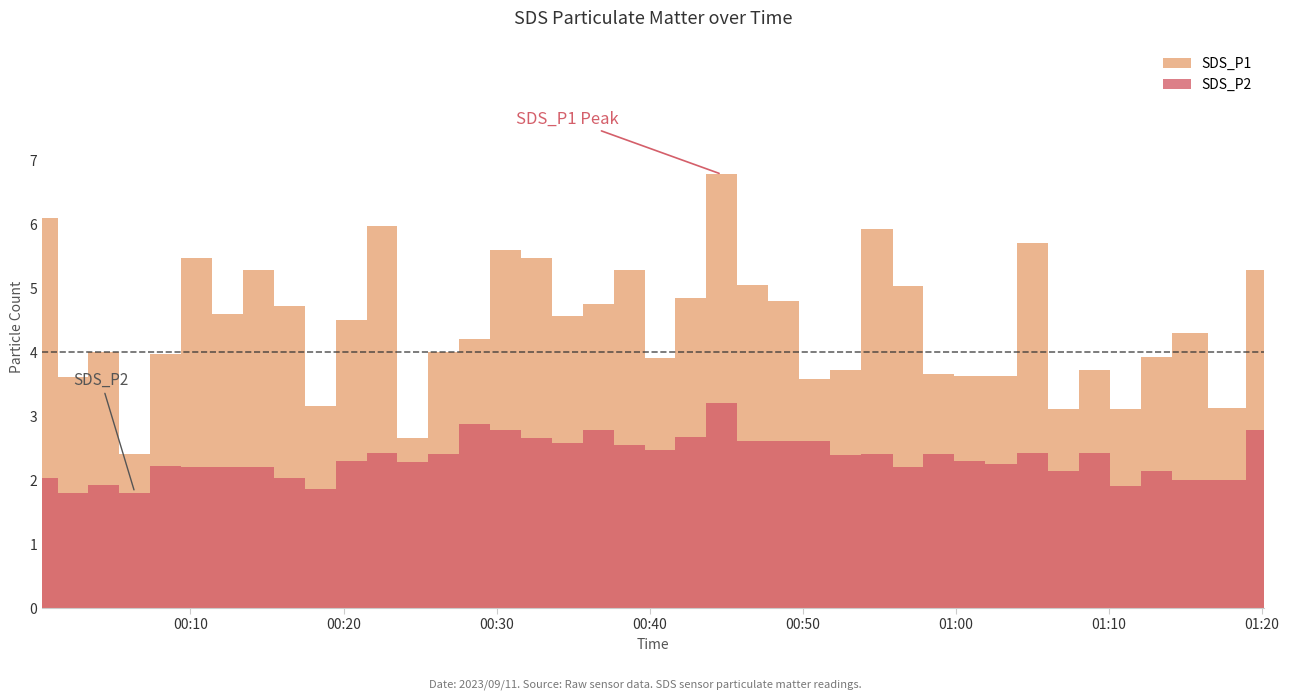

Which series has the largest total across all categories?

SDS_P1